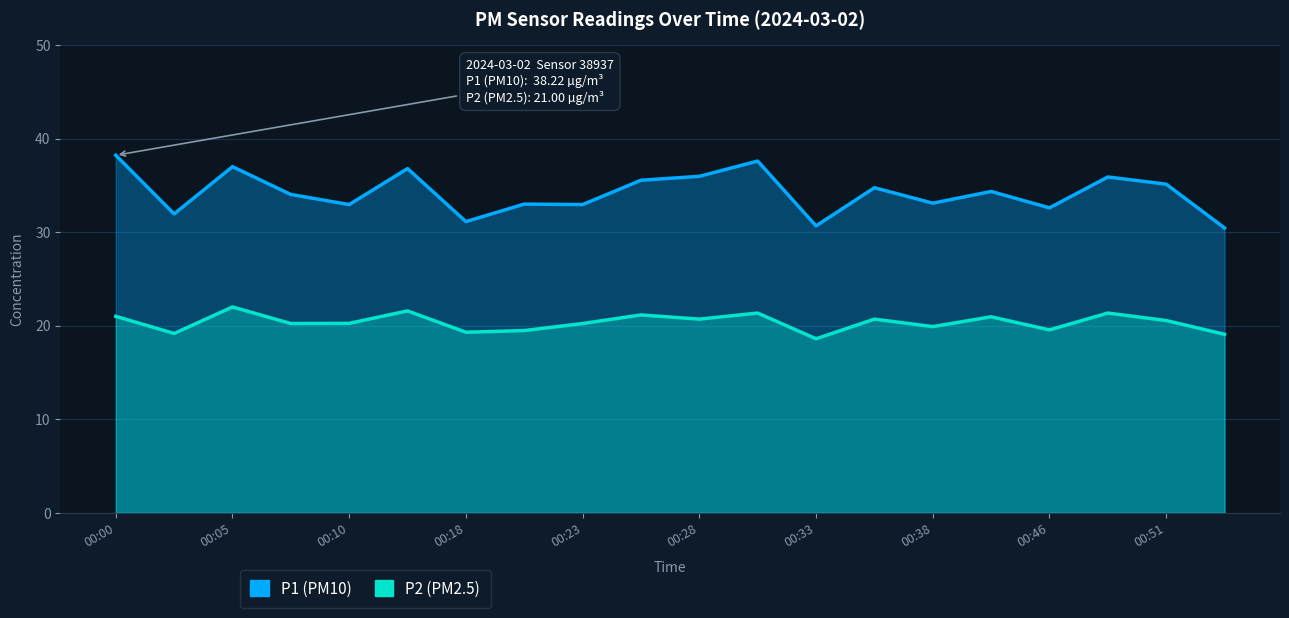

The value of P1 at 00:46 is 32.6. True or false?

True